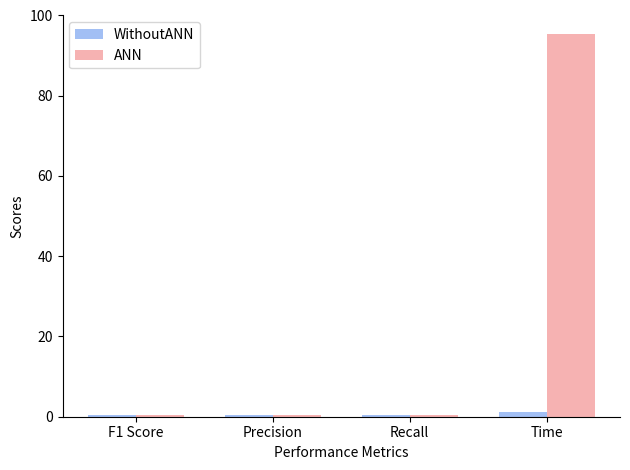

List the series in order of their overall mean, lowest first.

WithoutANN, ANN